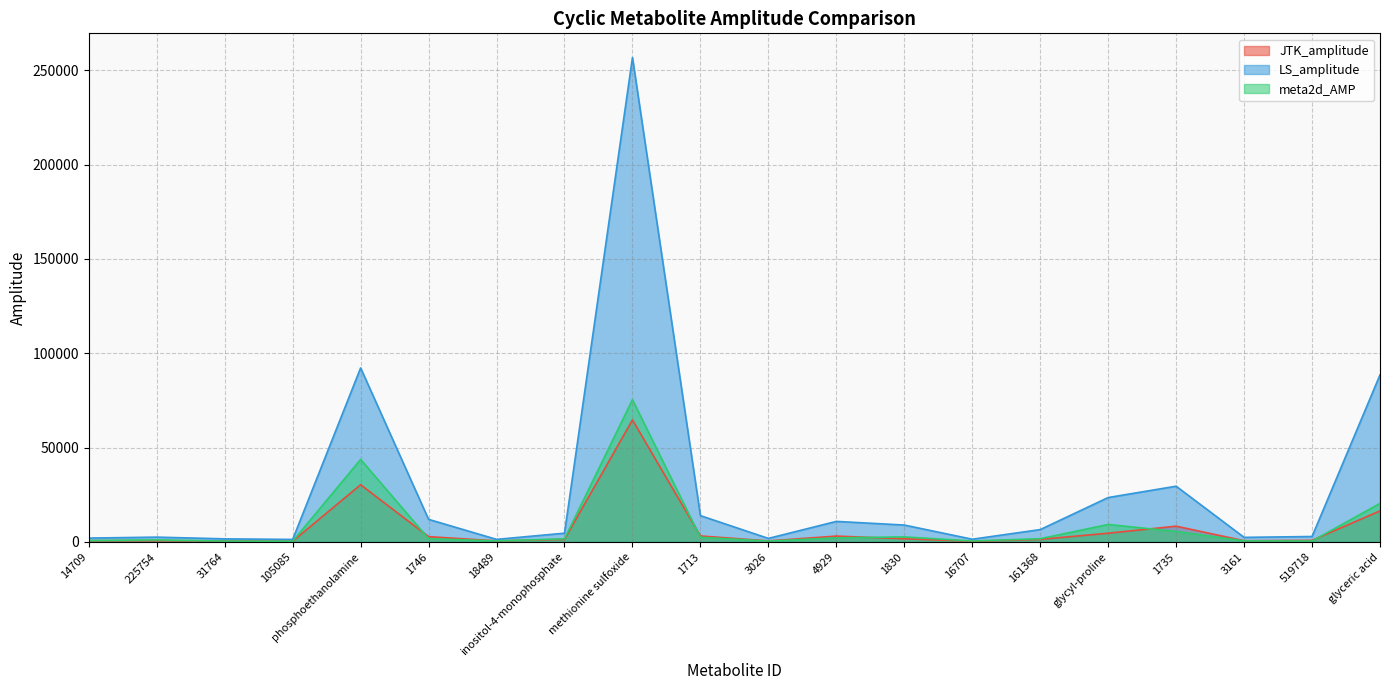

True or false: JTK_amplitude has more than 1 interior local peaks.

True